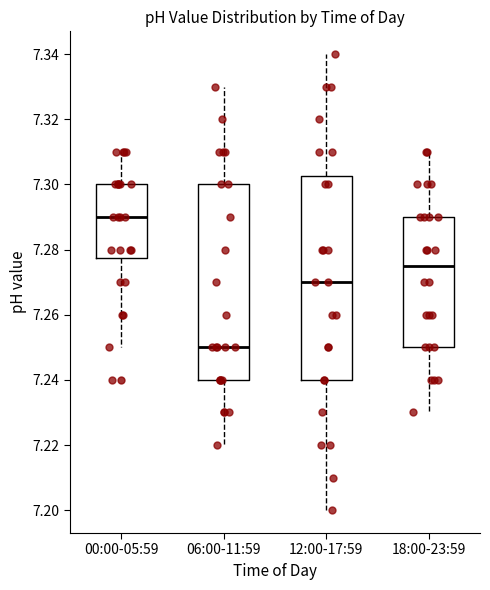

Reading left to right, read every box against the y-axis: the position of its median line, the range the box covers, and the ends of its whiskers. The values are not printed on the chart, so give them approximately, as read against the axis.

00:00-05:59: median 7.290, box 7.278 to 7.300, whiskers 7.250 to 7.310
06:00-11:59: median 7.250, box 7.240 to 7.300, whiskers 7.220 to 7.330
12:00-17:59: median 7.270, box 7.240 to 7.302, whiskers 7.200 to 7.340
18:00-23:59: median 7.276, box 7.250 to 7.290, whiskers 7.230 to 7.310